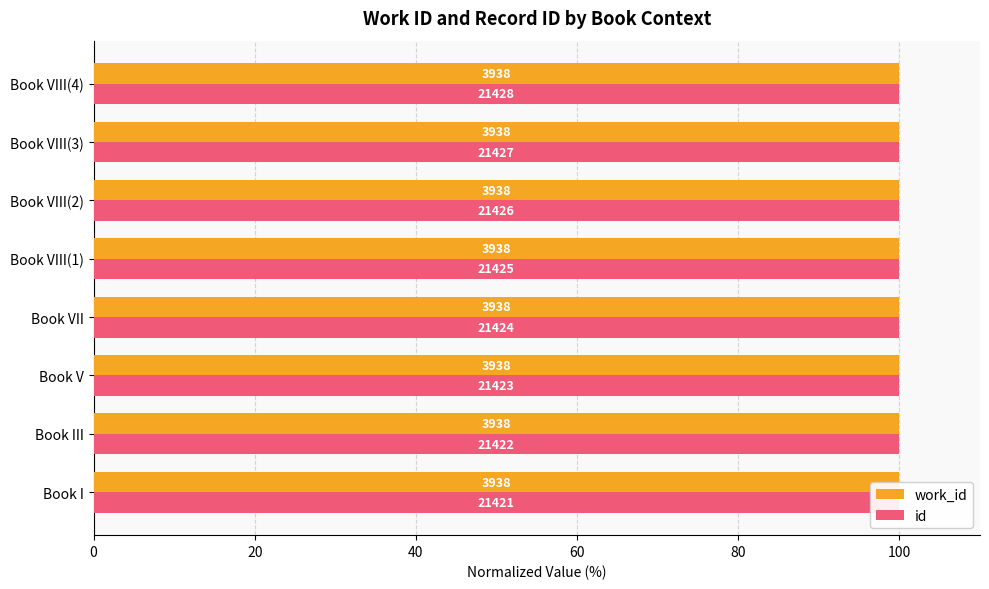

How many groups of bars are there?

8